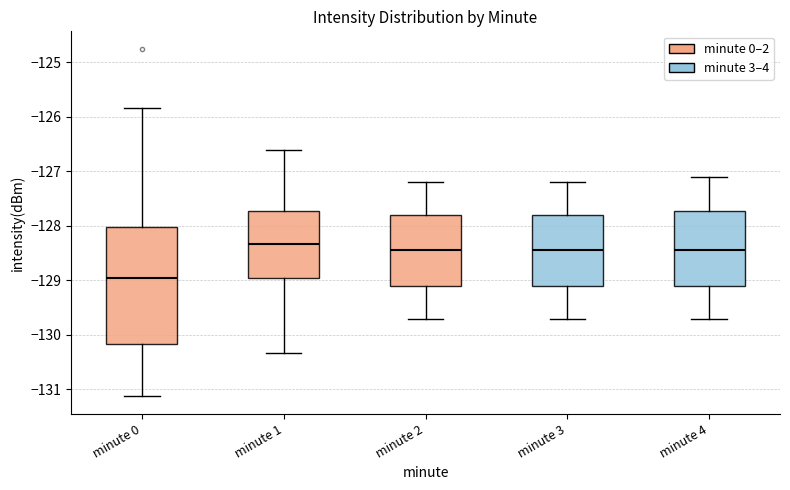

Which box has the highest median line?

minute 1